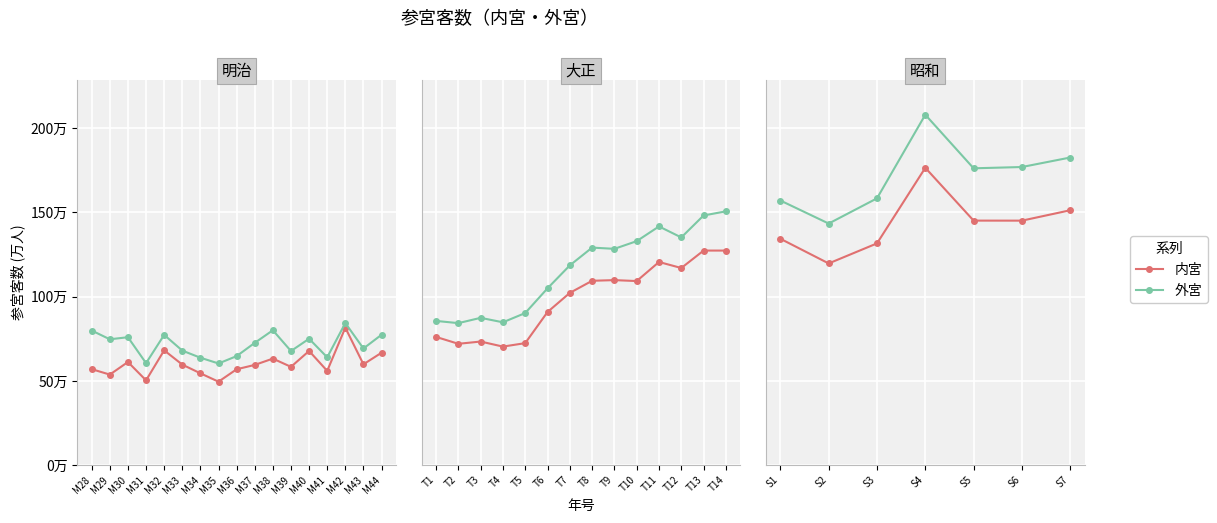

Is the value of 外宮 at S4 greater than the value of 内宮 at S3?

Yes